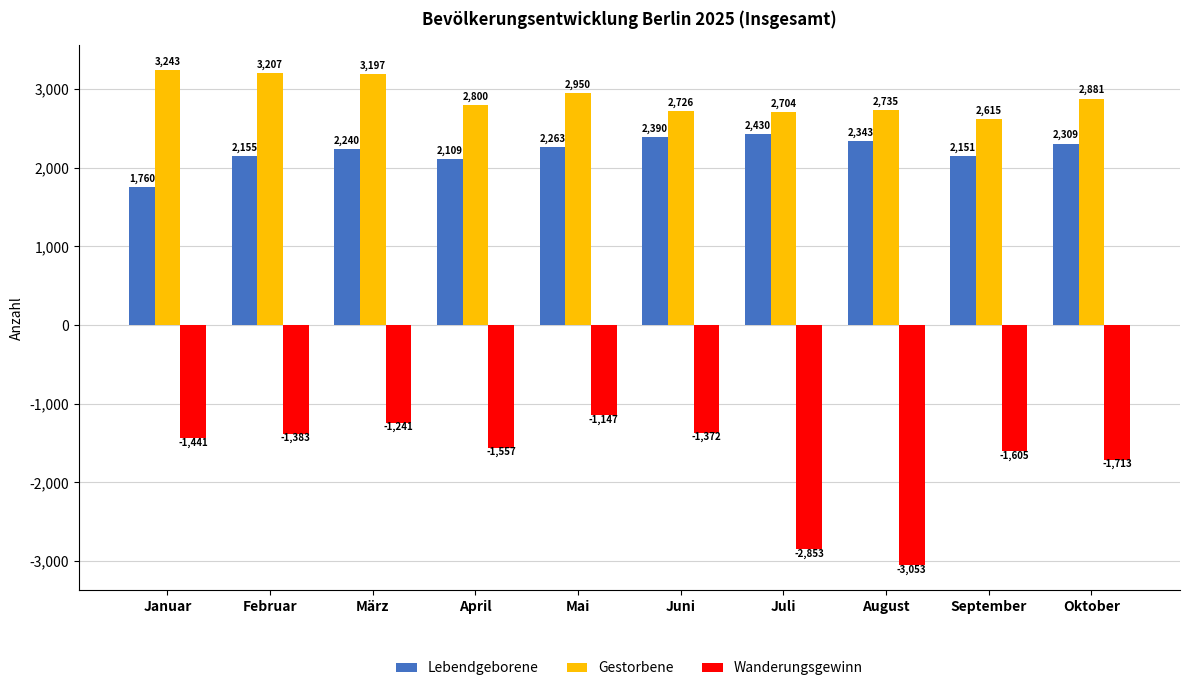

How many data points in Wanderungsgewinn are above -1441?

4